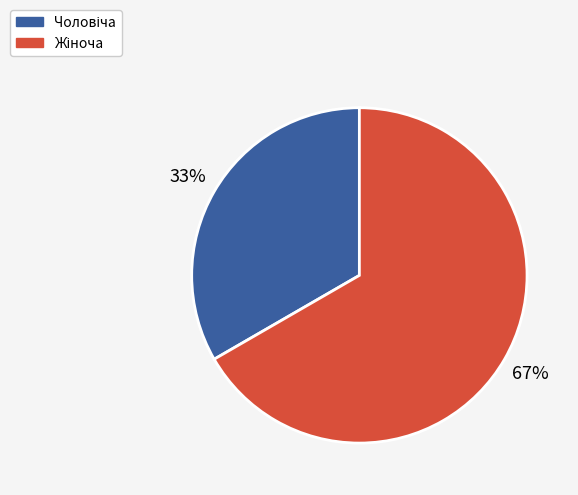

To the nearest percent, what is the average slice percentage?

50%